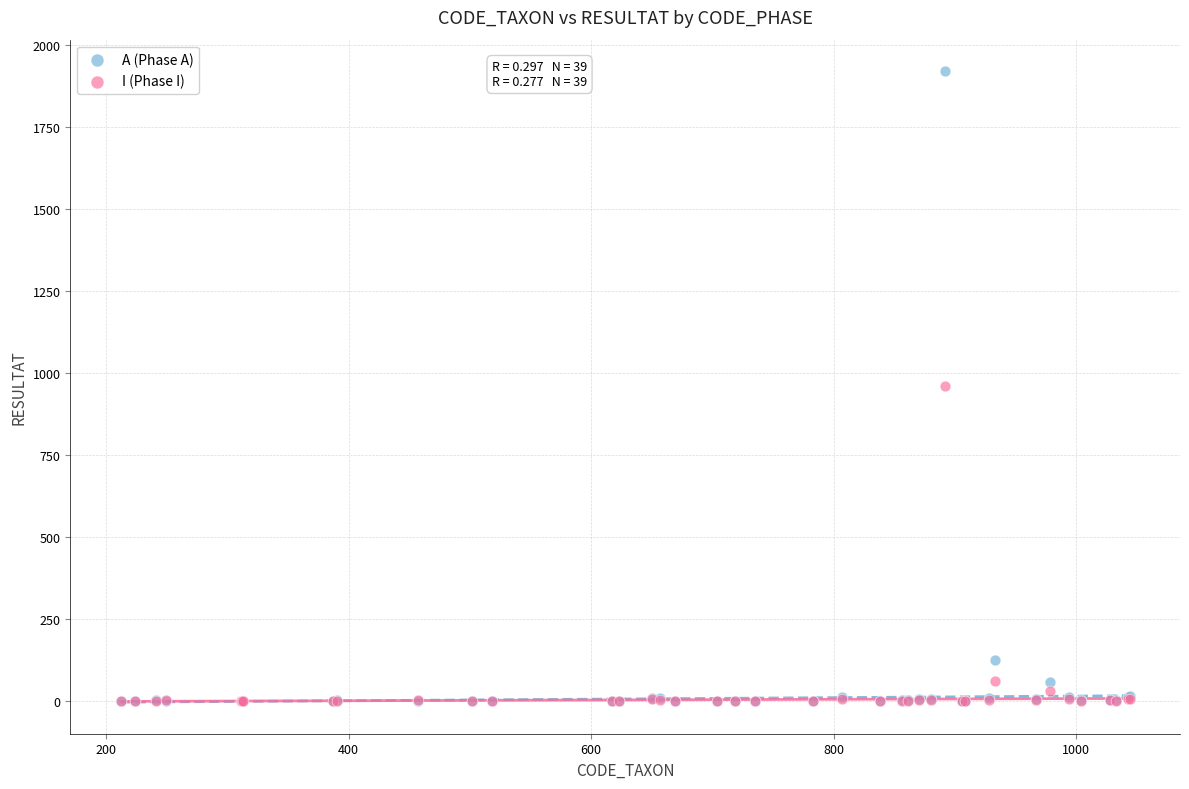

In the I (Phase I) series, what Y value is closest to 480?

62